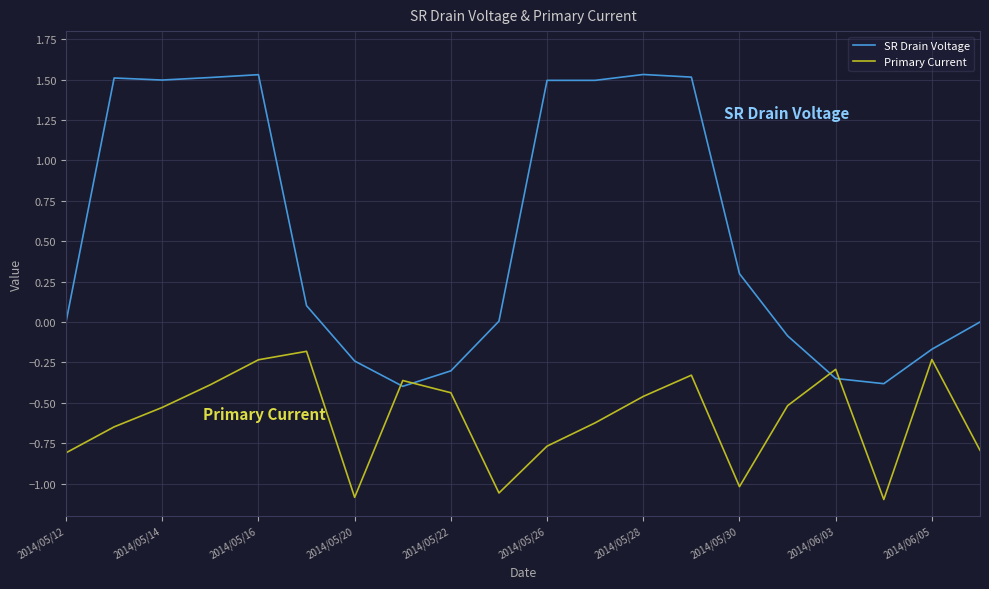

List the series in order of their overall mean, highest first.

SR Drain Voltage, Primary Current